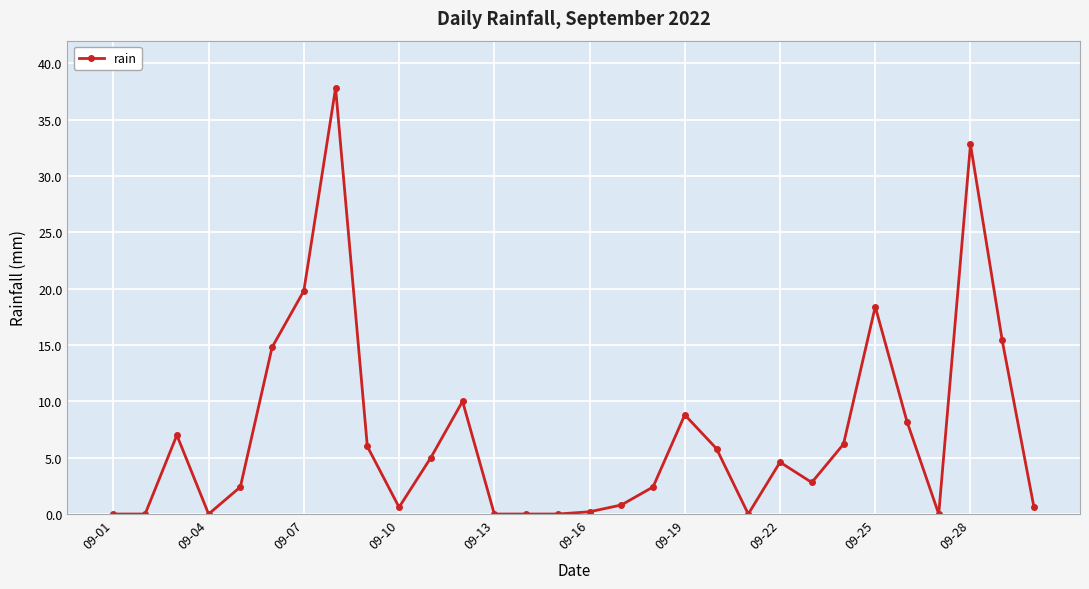

Does the chart have visible grid lines?

Yes